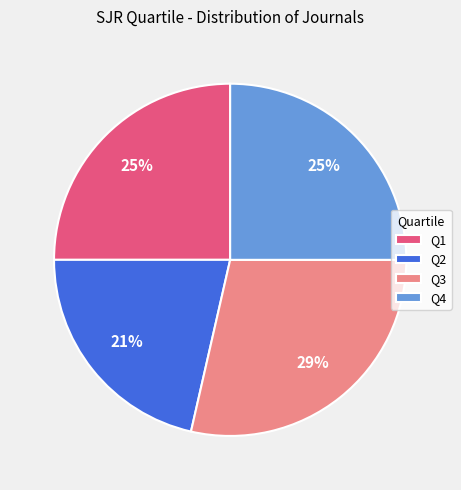

To the nearest percent, what is the average slice percentage?

25%